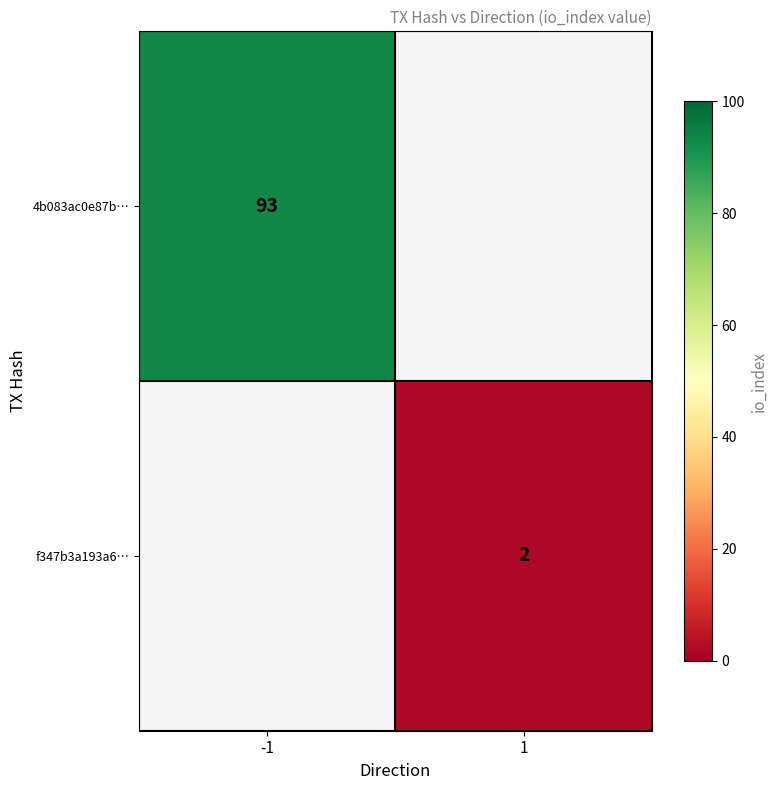

The value of f347b3a193a6… at 1 is 3. True or false?

False